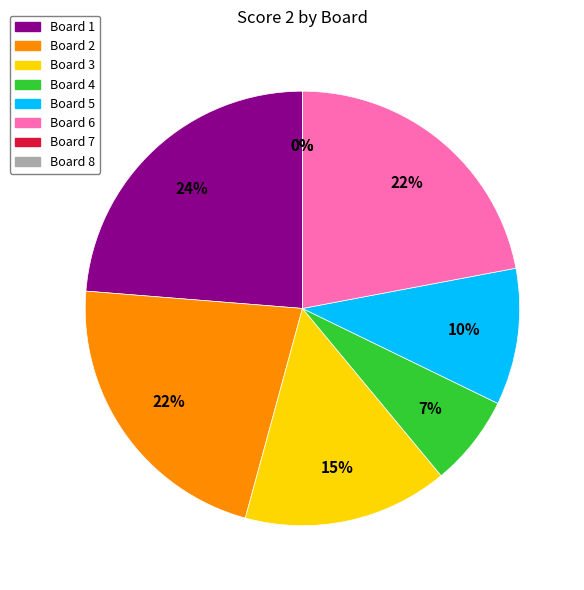

What percentage is NOT represented by Board 4?

93.2%